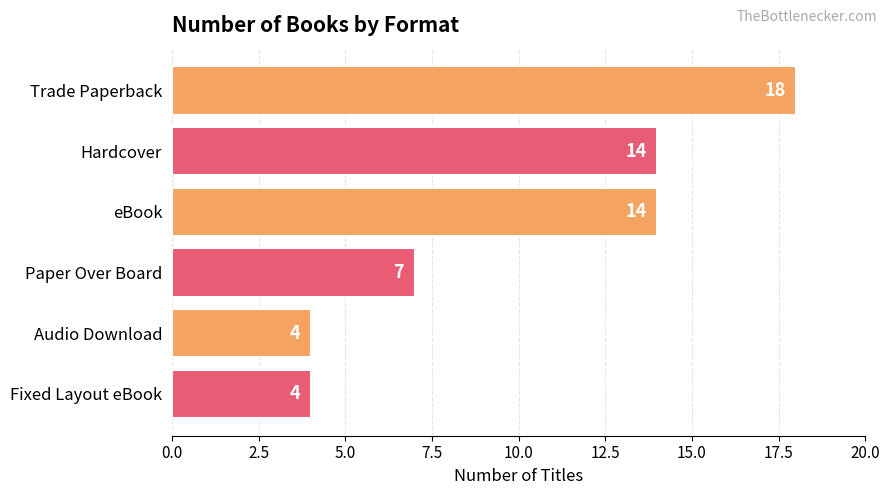

What is the difference between the maximum and minimum values?

14